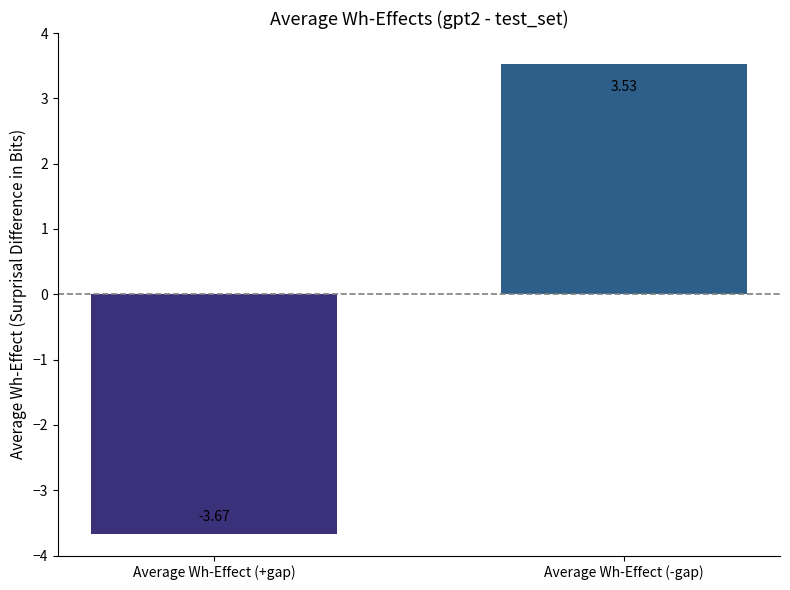

Where is the data nearest to the value 0?

Average Wh-Effect (-gap)